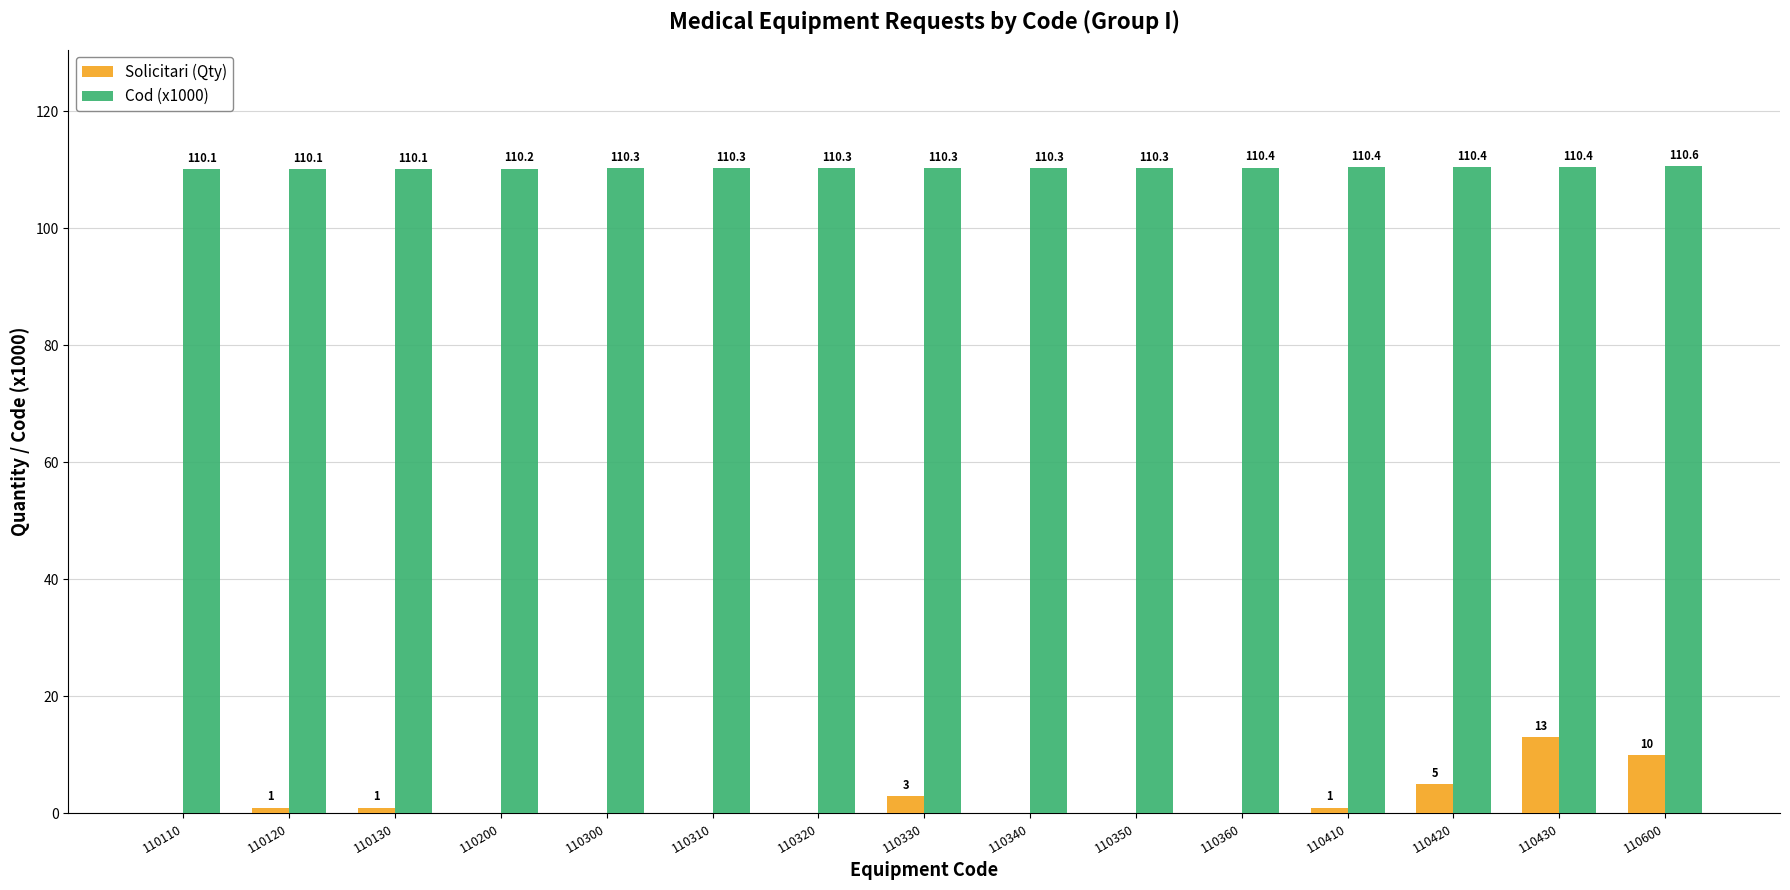

The Cod (x1000) series shows 69.2 at 110600. True or false?

False